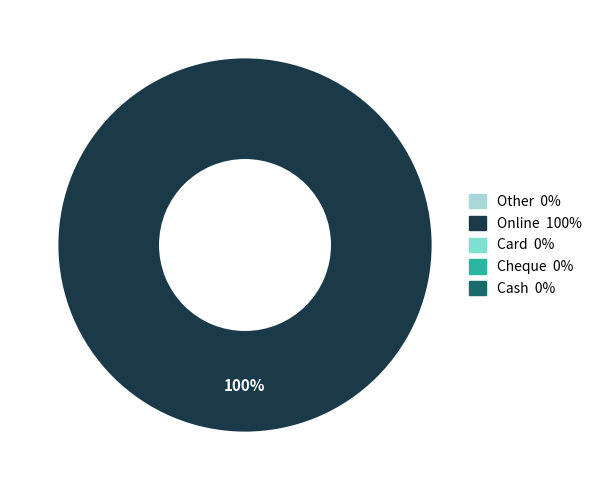

Is there any slice that represents more than half of the pie?

Yes